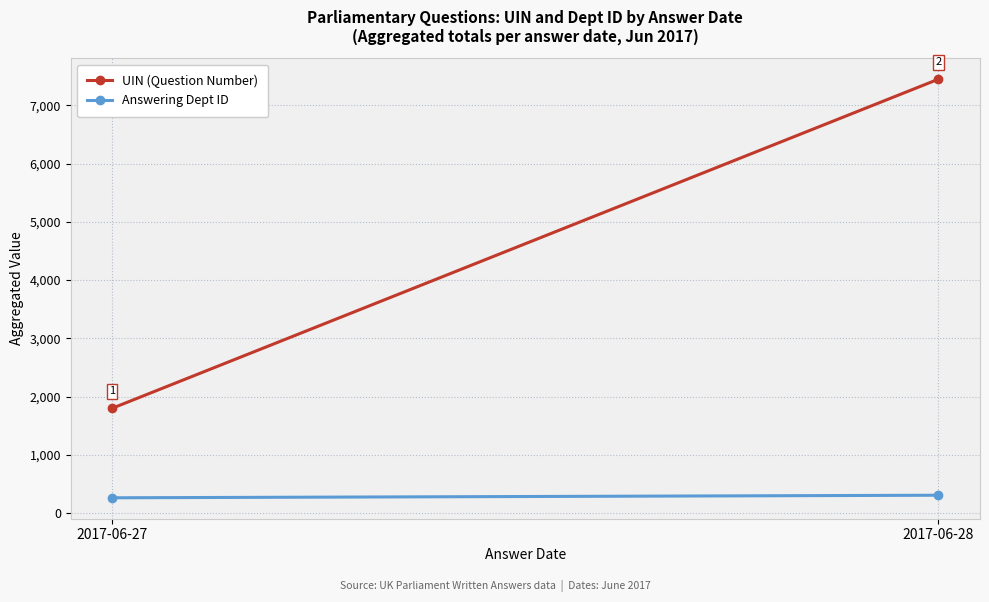

List the series in order of their peak value, lowest first.

Answering Dept ID, UIN (Question Number)